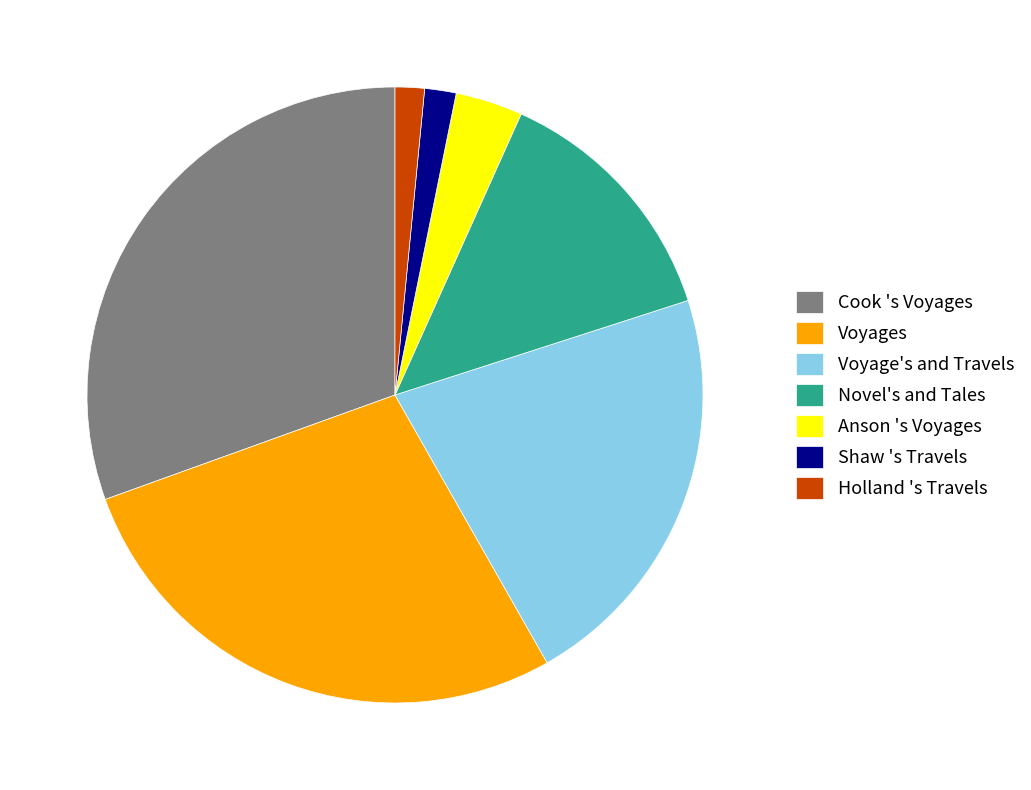

Which slice is the largest?

Cook 's Voyages